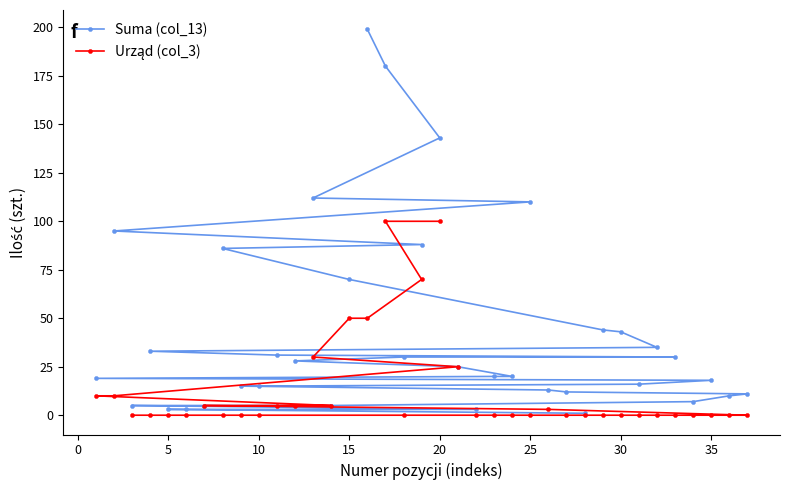

Reading left to right, list all the values displayed in this chart.

Suma (col_13): 1	3	3	3	5	5	5	7	10	11	12	13	15	15	16	18	19	20	20	25	28	30	30	31	33	35	43	44	70	86	88	95	110	112	143	180	199
Urząd (col_3): 0	0	0	0	0	0	0	0	0	0	0	0	0	0	0	0	0	0	0	0	0	0	0	3	5	5	5	5	10	10	25	30	50	50	70	100	100